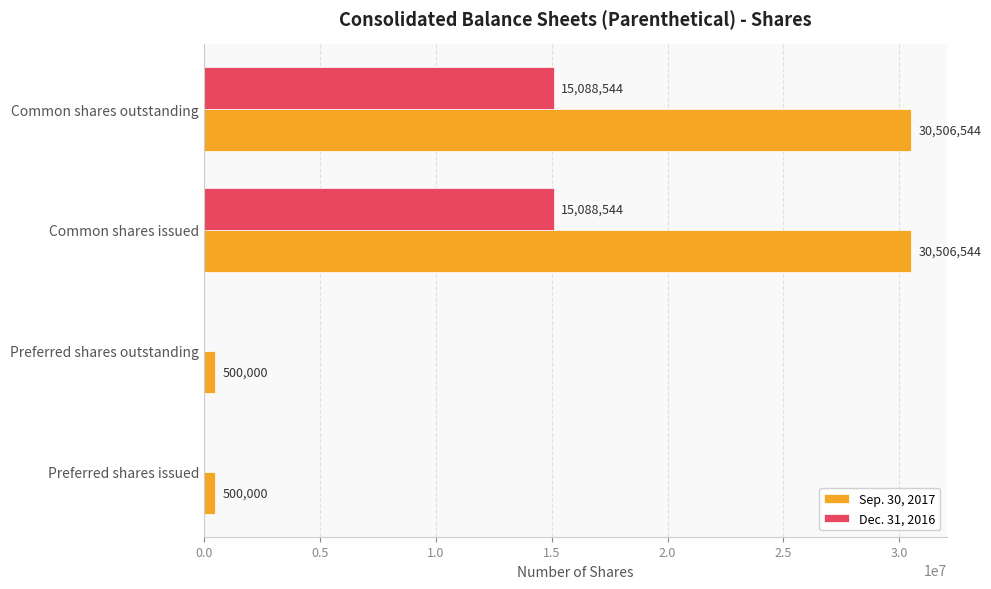

Which series changed the most between Preferred shares outstanding and Common shares issued?

Sep. 30, 2017